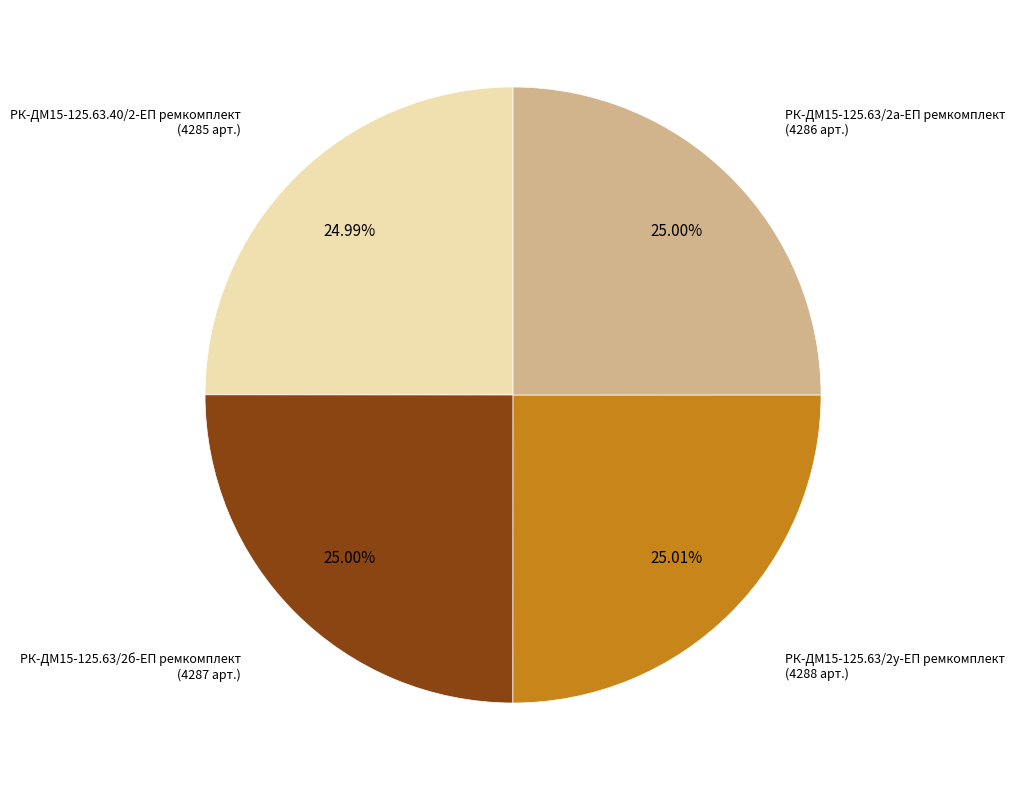

How many segments does this pie chart have?

4